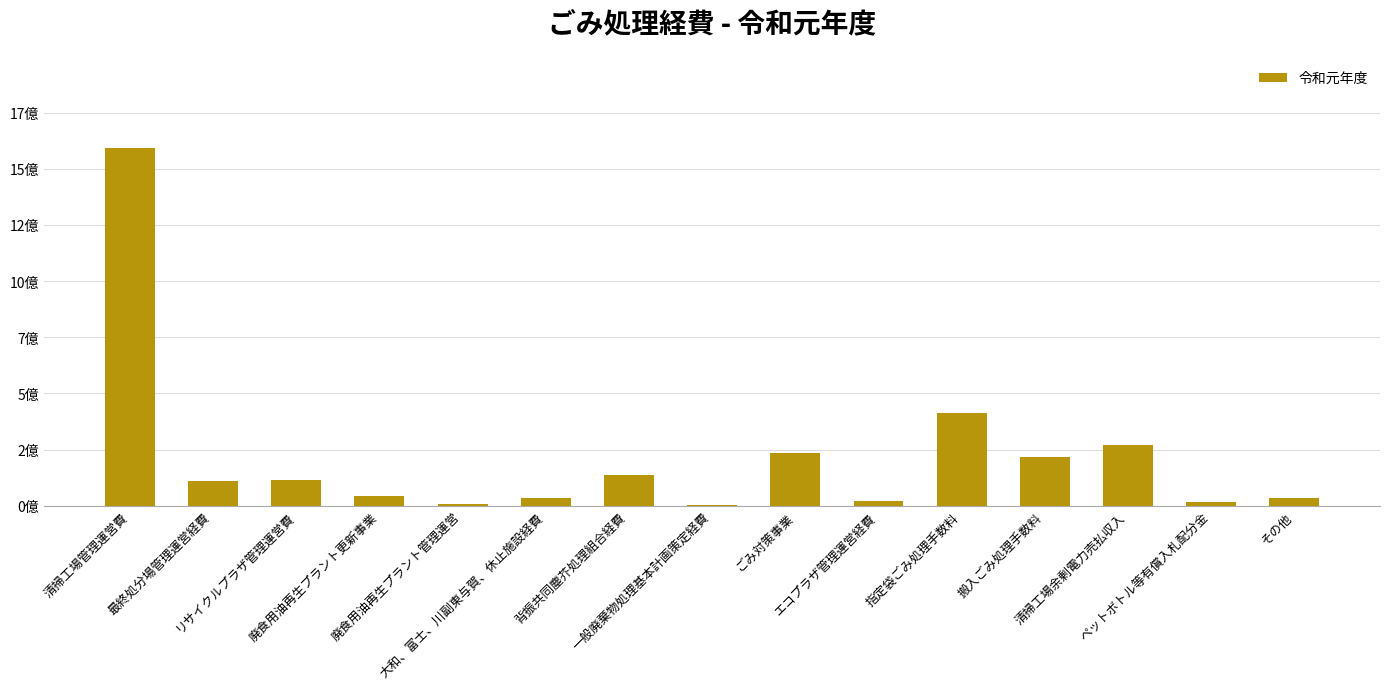

The value at ペットボトル等有償入札配分金 is 18501586. True or false?

True